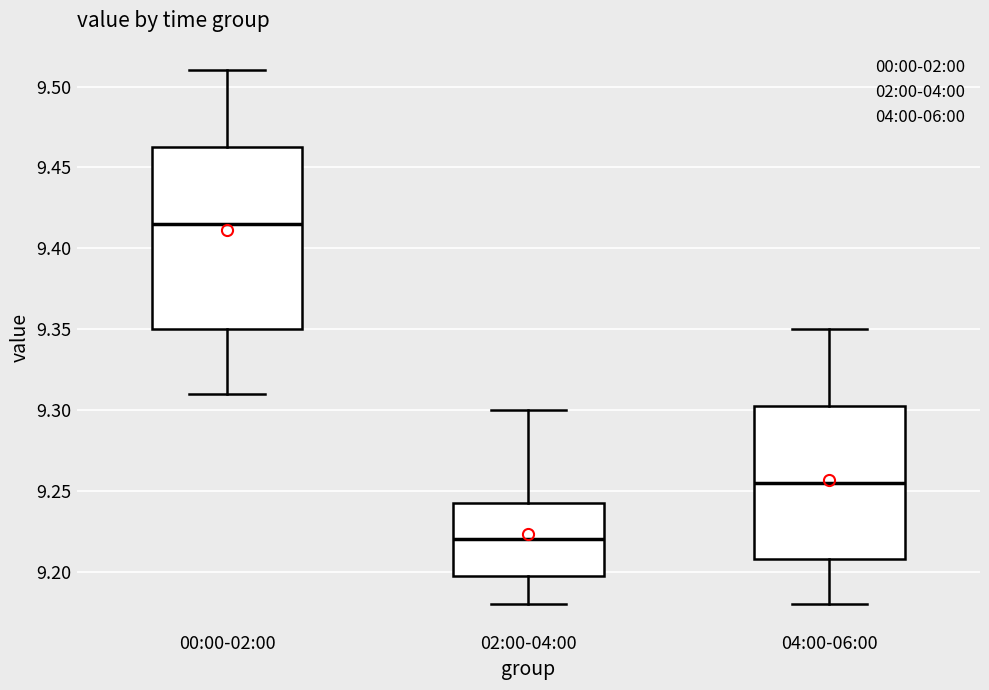

Reading left to right, read every box against the y-axis: the position of its median line, the range the box covers, and the ends of its whiskers. The values are not printed on the chart, so give them approximately, as read against the axis.

00:00-02:00: median 9.415, box 9.350 to 9.465, whiskers 9.310 to 9.510
02:00-04:00: median 9.220, box 9.200 to 9.245, whiskers 9.180 to 9.300
04:00-06:00: median 9.255, box 9.210 to 9.305, whiskers 9.180 to 9.350